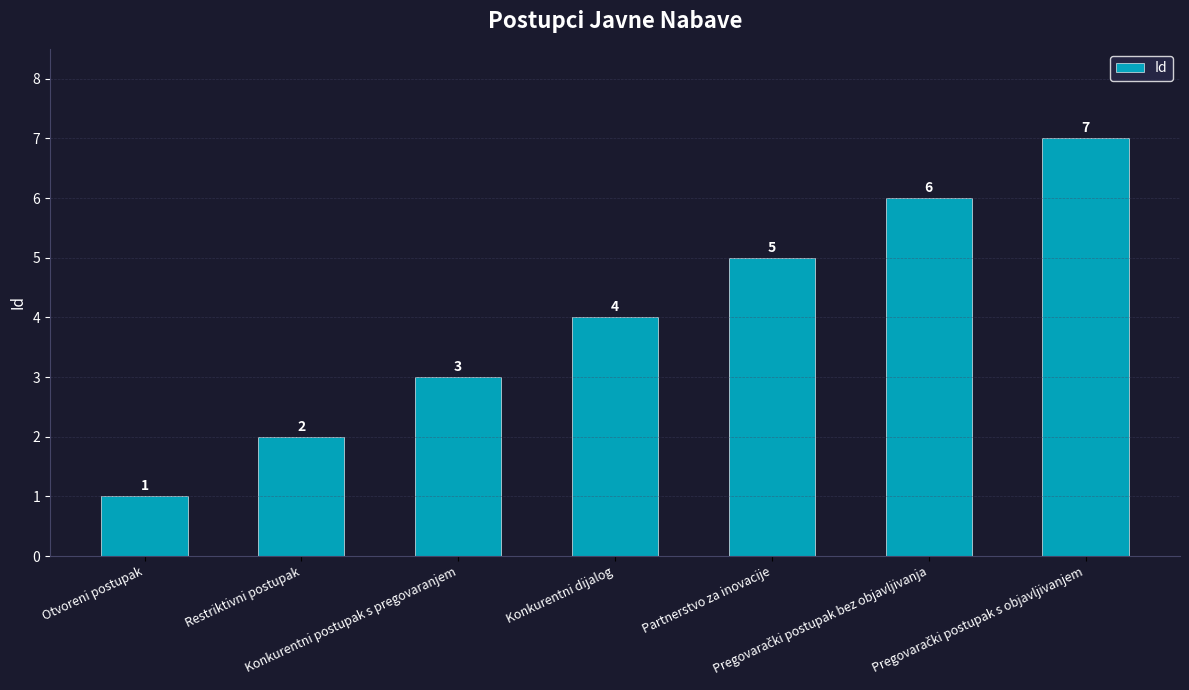

Count the values in the range 2 to 6.

5